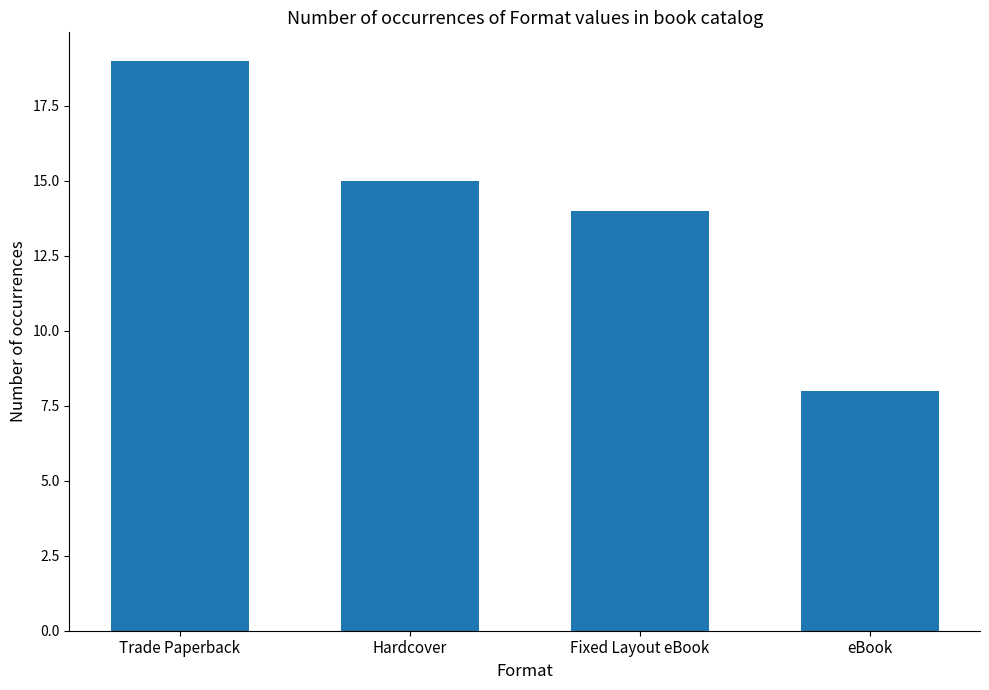

At which category does the chart reach its peak across all series?

Trade Paperback